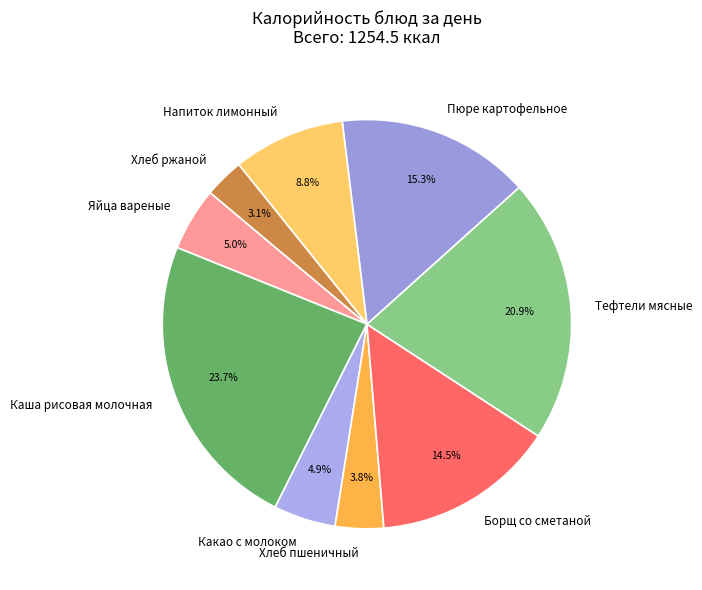

What is the ratio of the value at Хлеб ржаной to the value at Тефтели мясные?

0.1